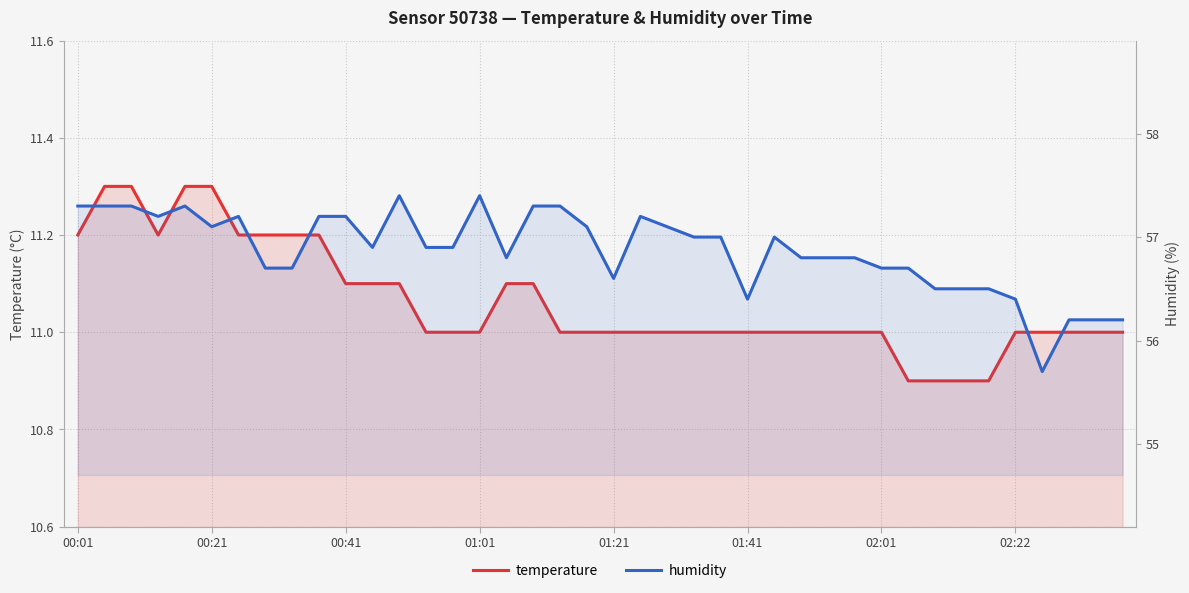

At how many categories does at least one series exceed 48?

40